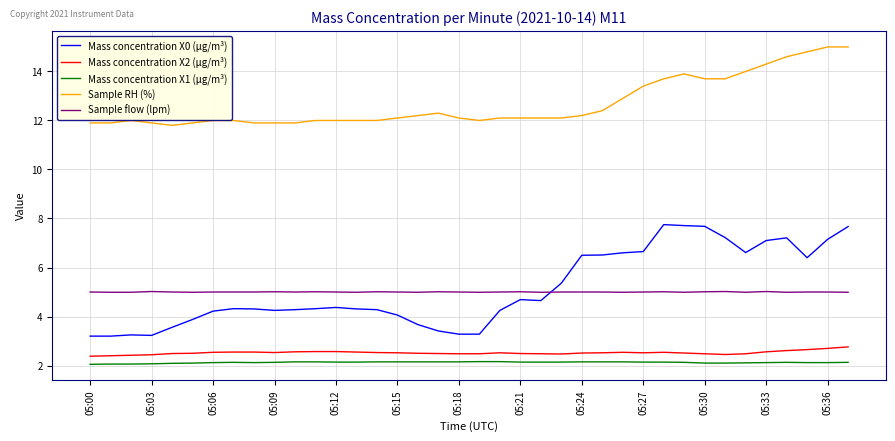

Does the chart display data point markers on the line(s)?

No